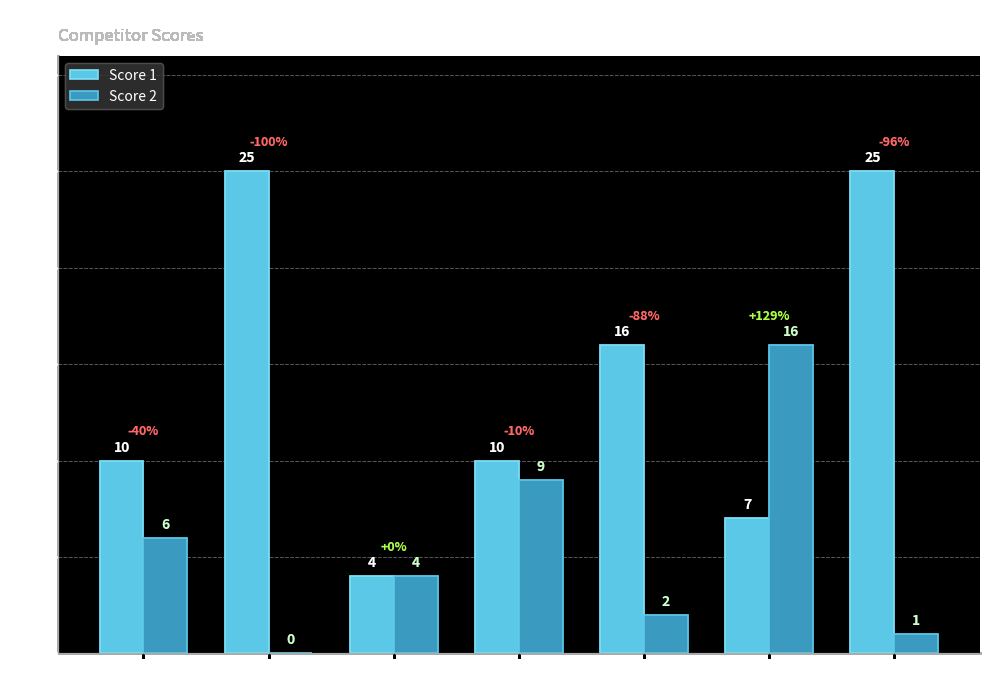

What is the sum of all Score 1 values?

97